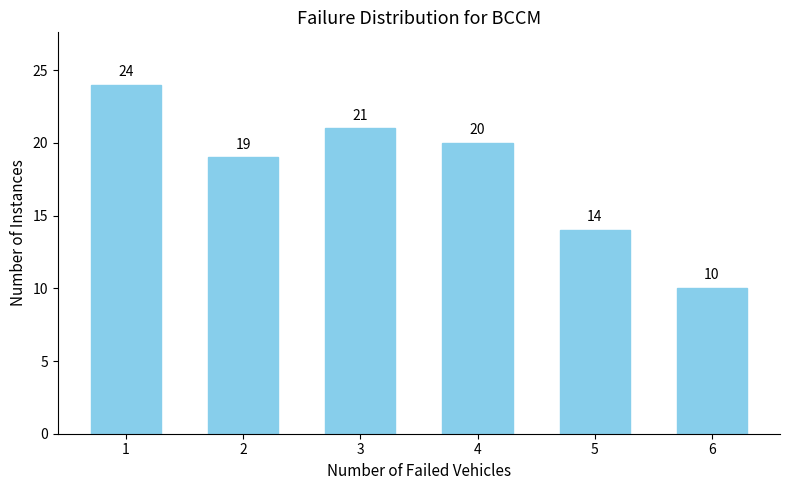

Reading right to left, what are all the values shown in this chart?

6=10	5=14	4=20	3=21	2=19	1=24